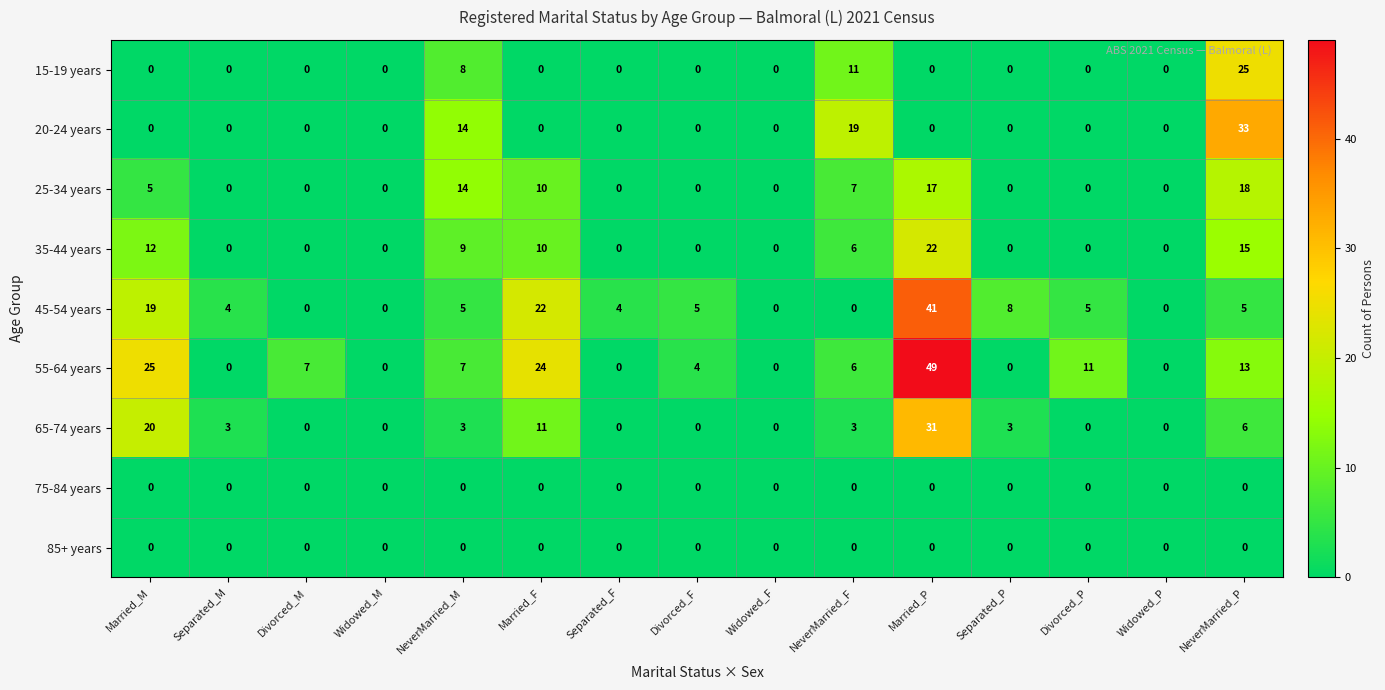

What is the spread (max minus min) of values at Married_P?

49